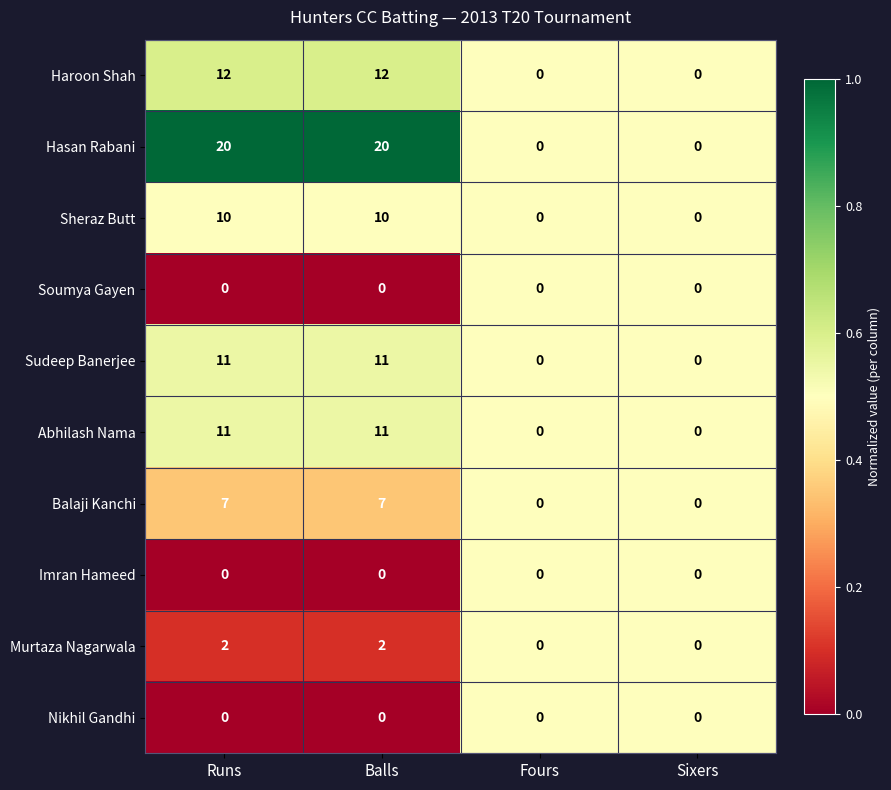

Which series has the largest range (max minus min)?

Hasan Rabani